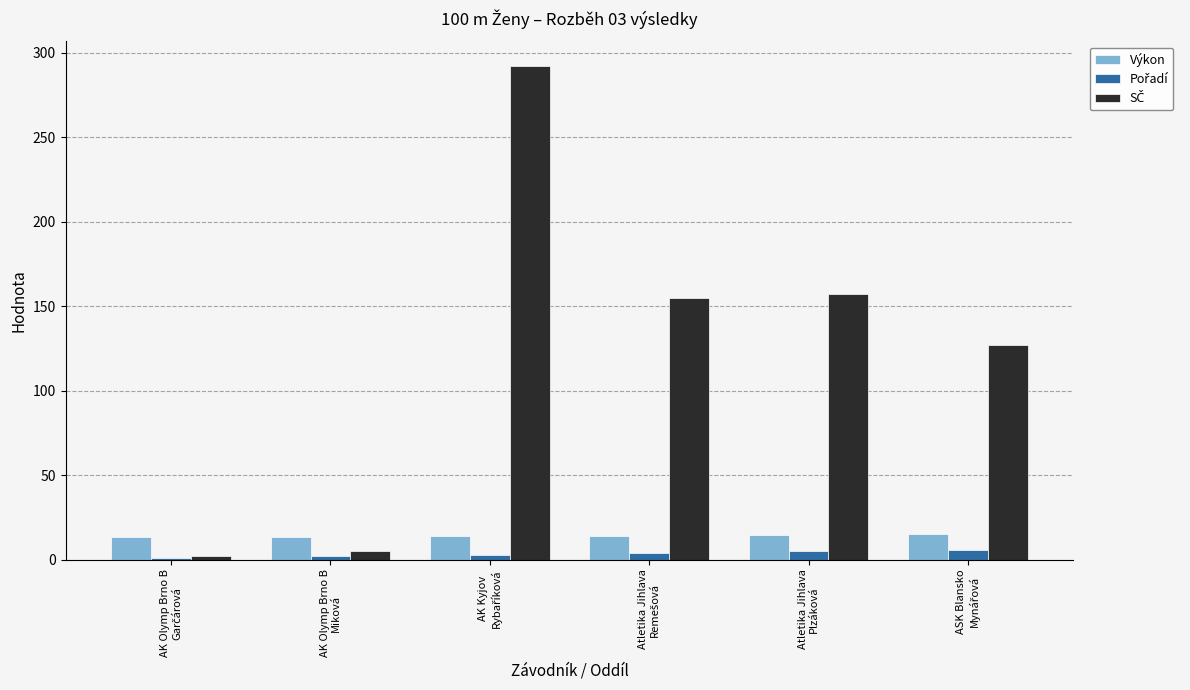

Which has a higher value, ASK Blansko
Mynářová or AK Kyjov
Rybaříková?

ASK Blansko
Mynářová